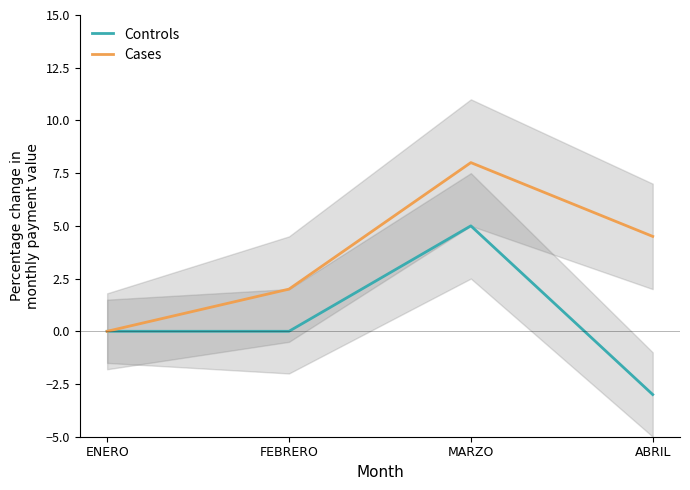

Which series has the widest spread of values?

Controls